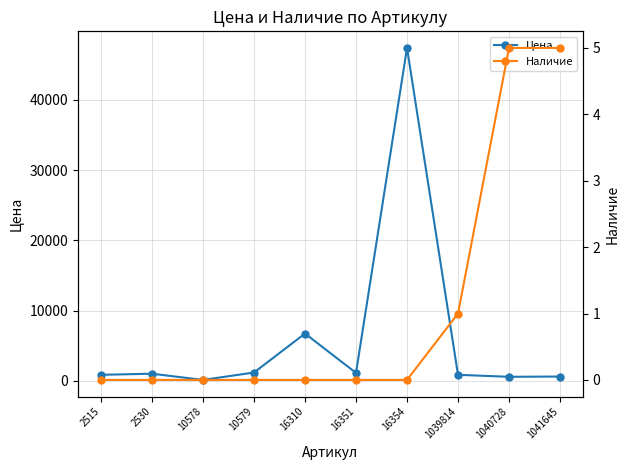

What is the spread (max minus min) of values at 2530?

1000